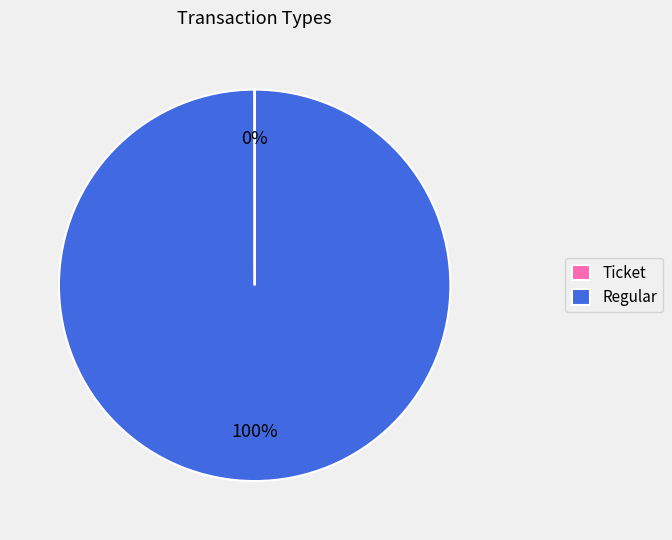

To the nearest percent, what percentage of the pie is Regular?

100%